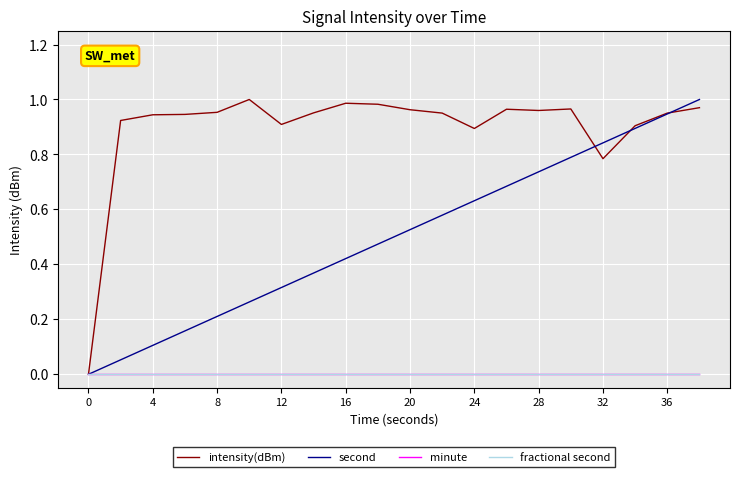

Does the chart have visible grid lines?

Yes